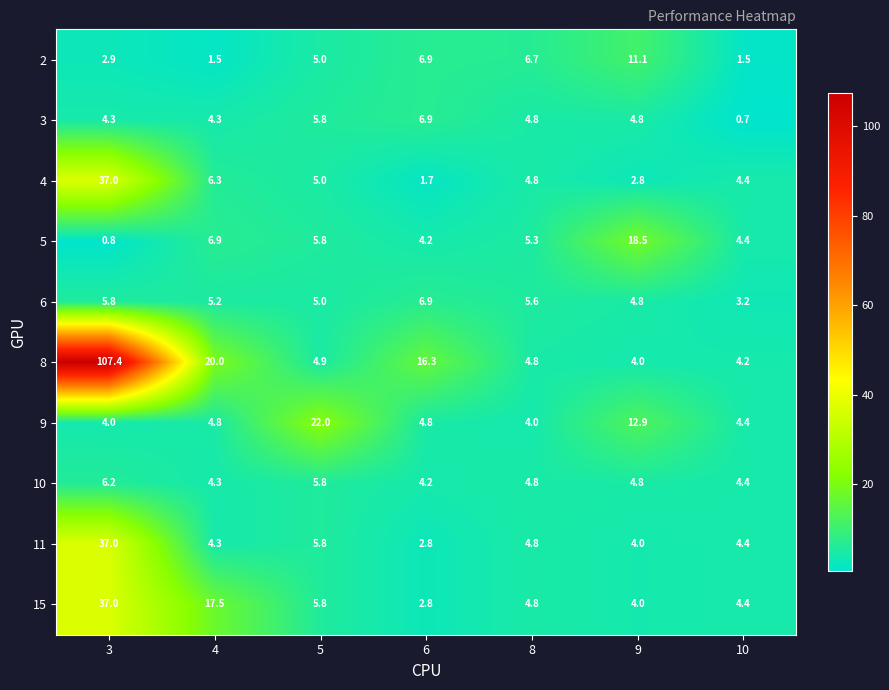

True or false: 8 has a value of 24.0 at 6.

False